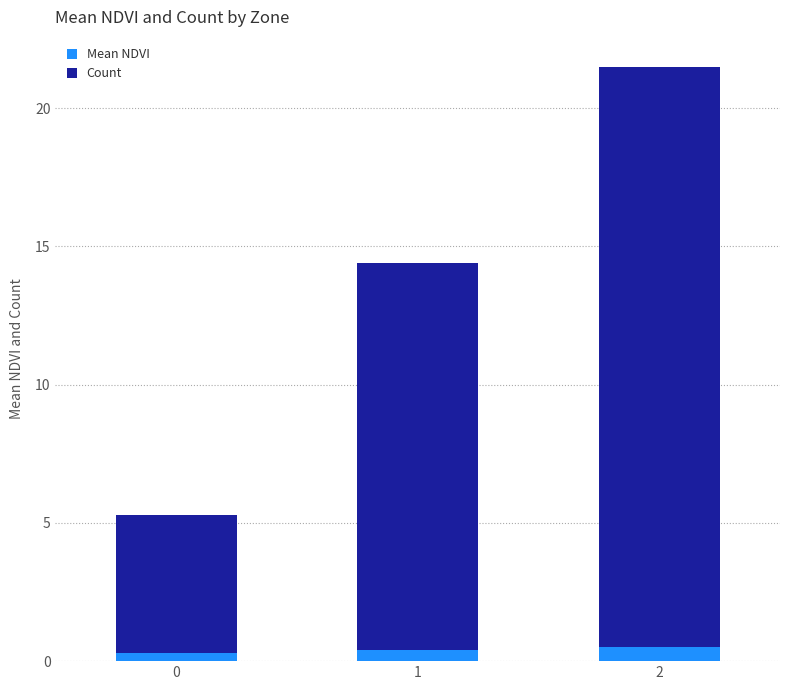

Reading left to right, transcribe the values for Mean NDVI.

0.3	0.4	0.5